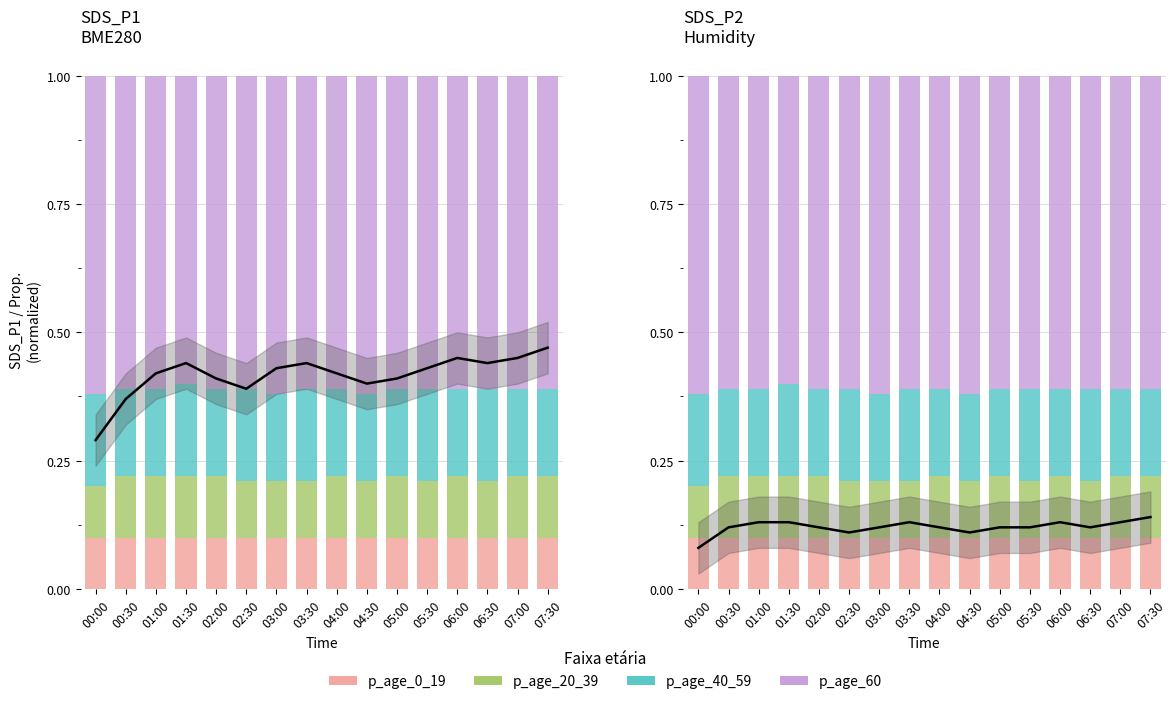

Does the chart contain stacked bars?

No